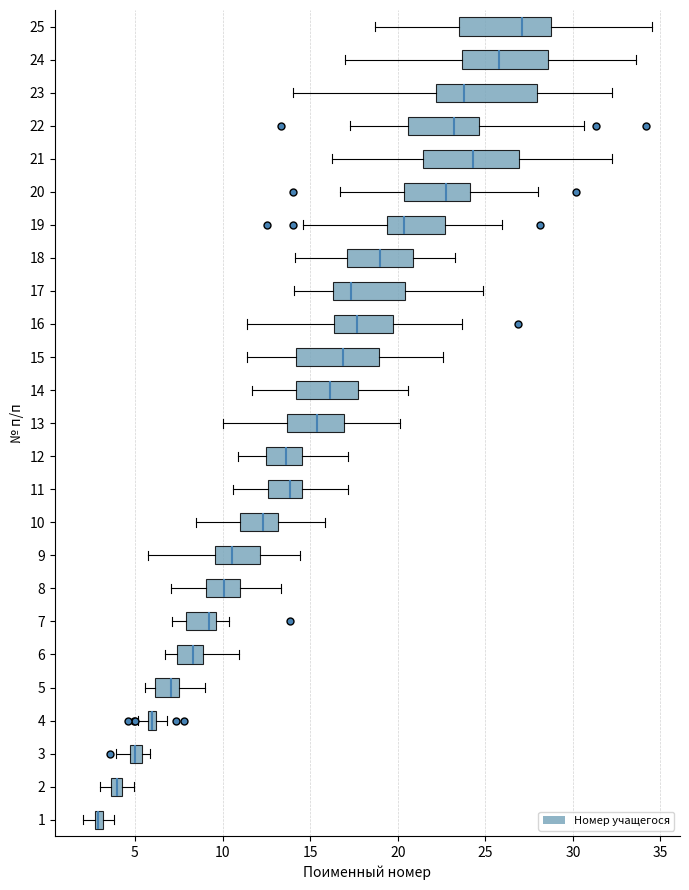

Which box has the furthest to the right median line?

25